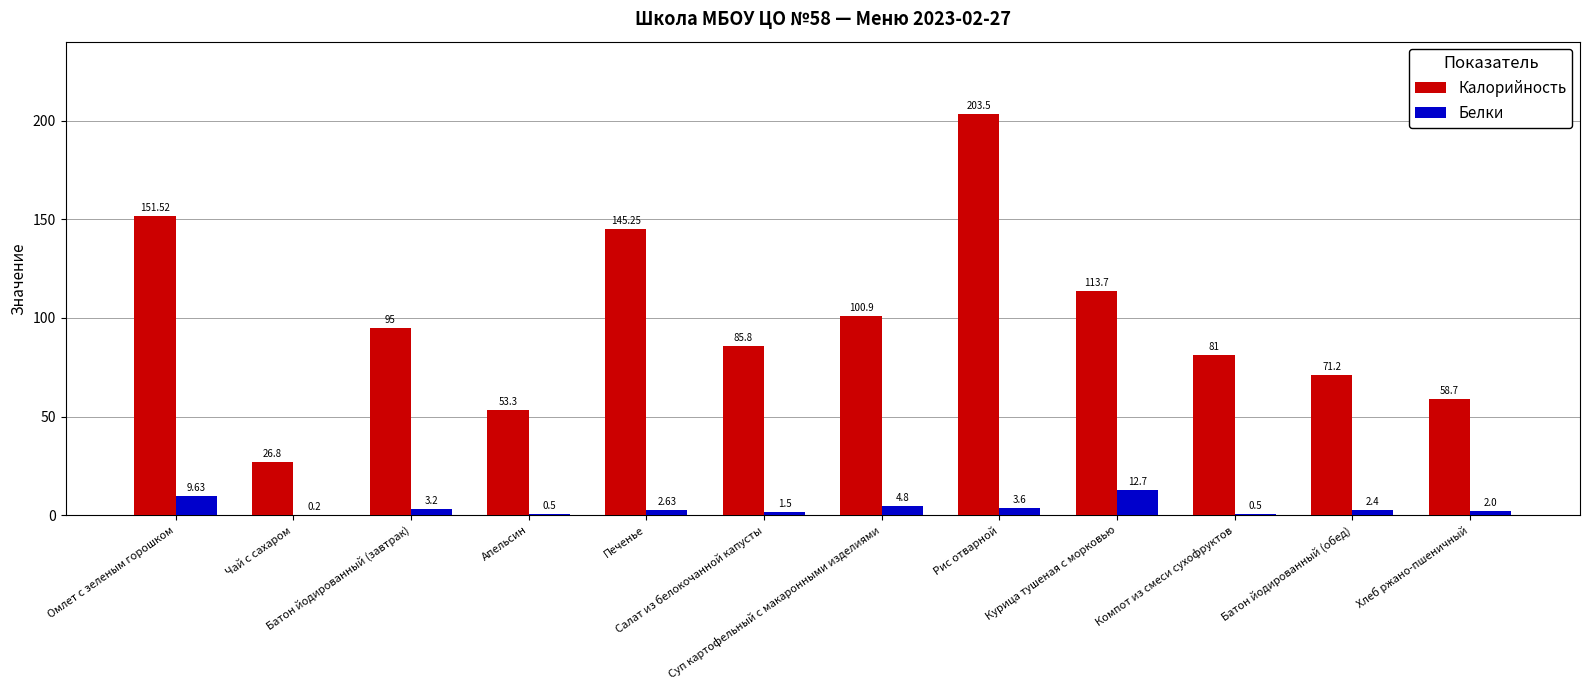

What is the maximum value shown in the chart?

203.5